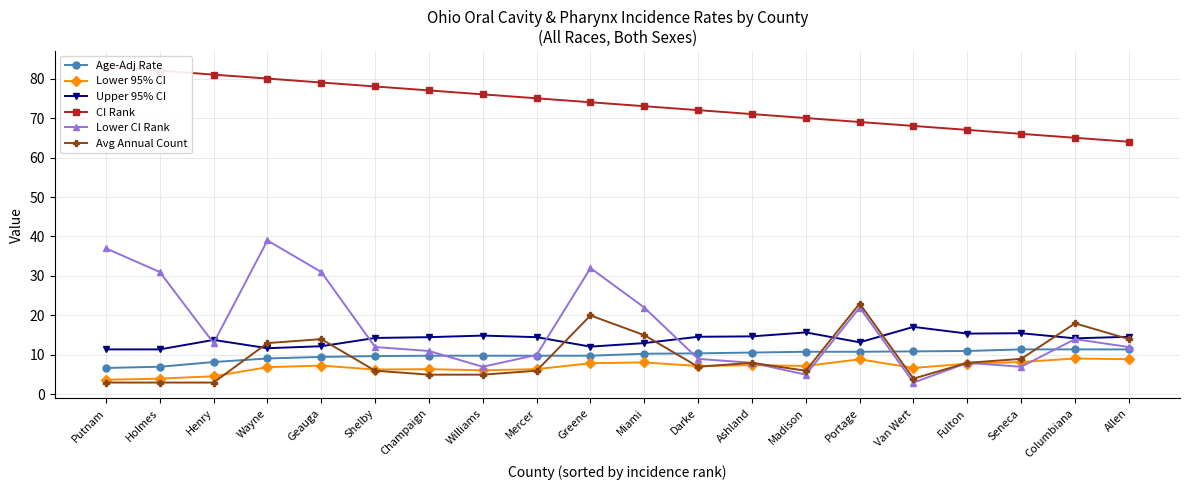

At which label does Lower 95% CI reach its peak?

Columbiana